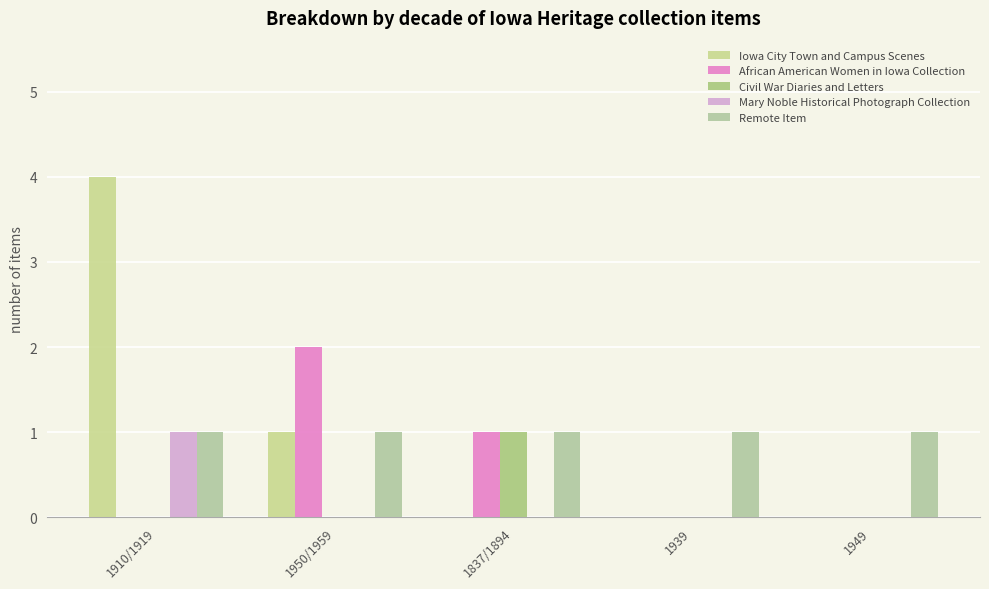

How many groups of bars are there?

5